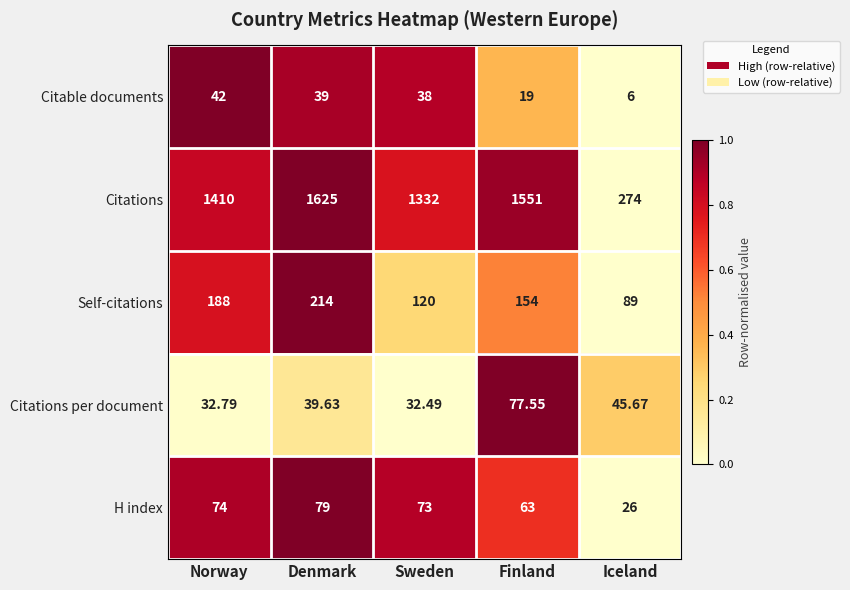

Which series has the largest total across all categories?

Citations